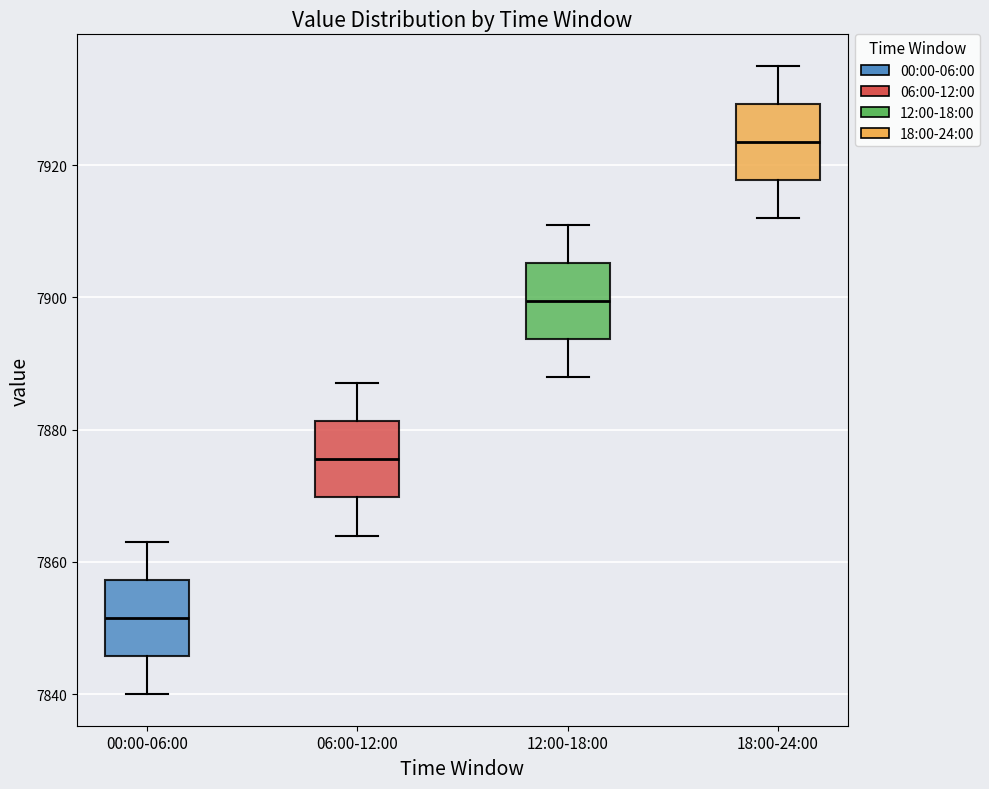

Reading left to right, transcribe this box plot: for each box, give where its median line is, the range the box spans, and where its two whiskers end, as read against the y-axis. The values are not printed on the chart, so give them approximately, as read against the axis.

00:00-06:00: median 7852, box 7846 to 7858, whiskers 7840 to 7864
06:00-12:00: median 7876, box 7870 to 7882, whiskers 7864 to 7888
12:00-18:00: median 7900, box 7894 to 7906, whiskers 7888 to 7912
18:00-24:00: median 7924, box 7918 to 7930, whiskers 7912 to 7936